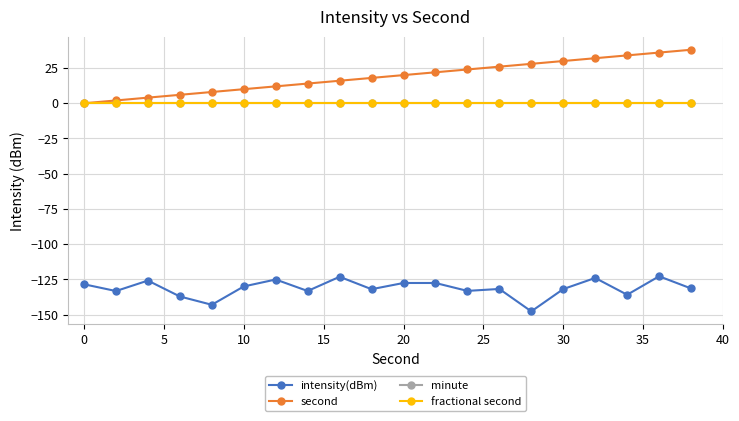

Rank the series by their maximum value, from highest to lowest.

second, minute, fractional second, intensity(dBm)